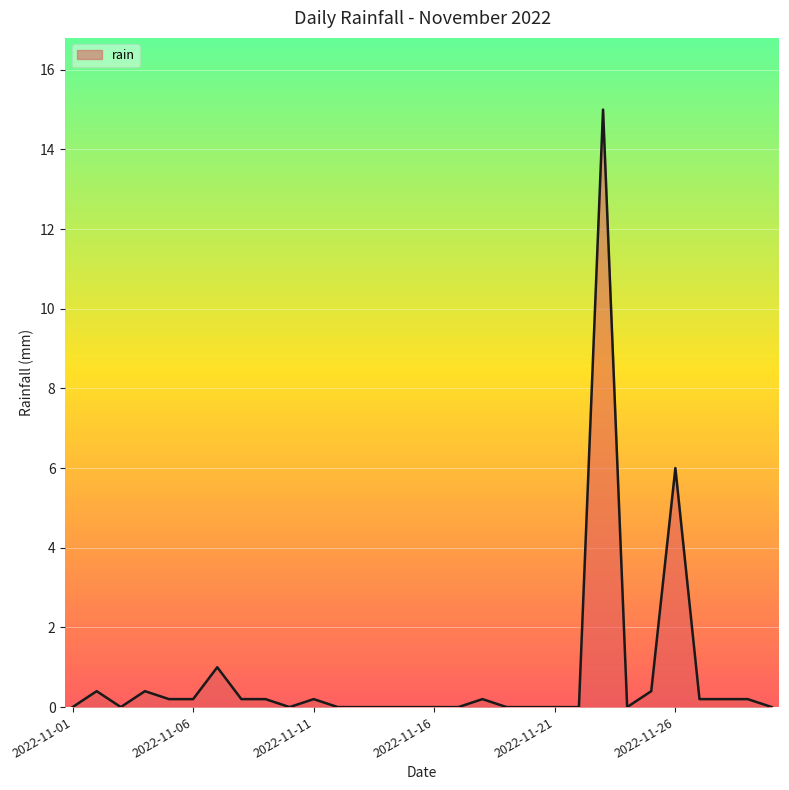

What is the maximum value shown in the chart?

15.0